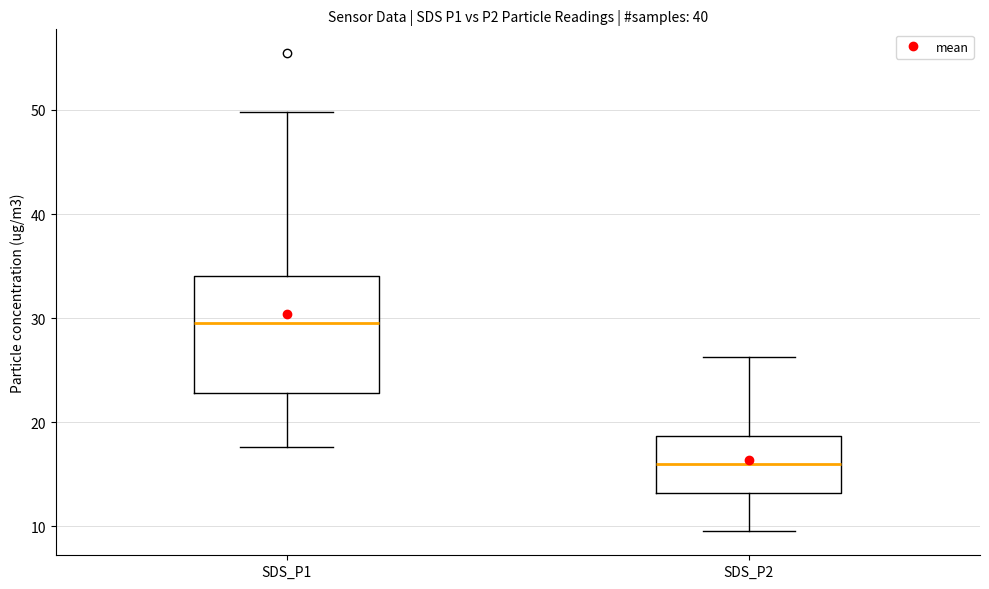

Reading left to right, read every box against the y-axis: the position of its median line, the range the box covers, and the ends of its whiskers. The values are not printed on the chart, so give them approximately, as read against the axis.

SDS_P1: median 30, box 23 to 34, whiskers 18 to 50
SDS_P2: median 16, box 13 to 19, whiskers 10 to 26